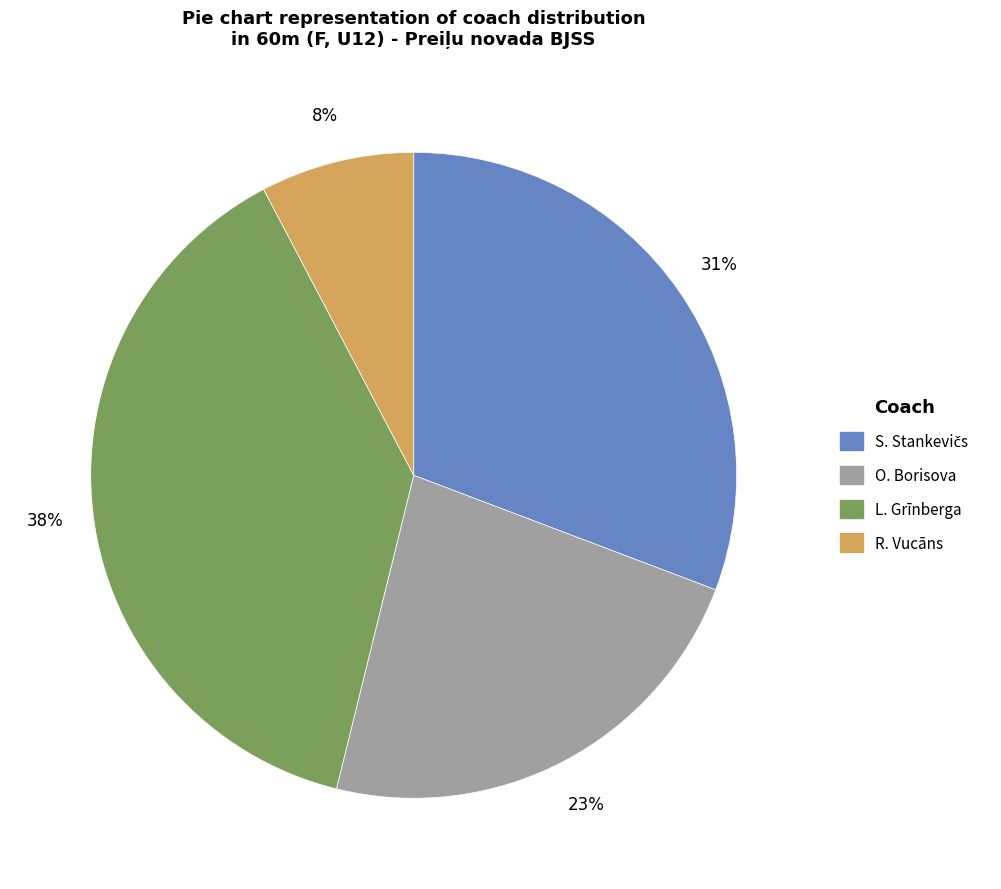

What percentage is the L. Grīnberga slice, to the nearest percent?

38%